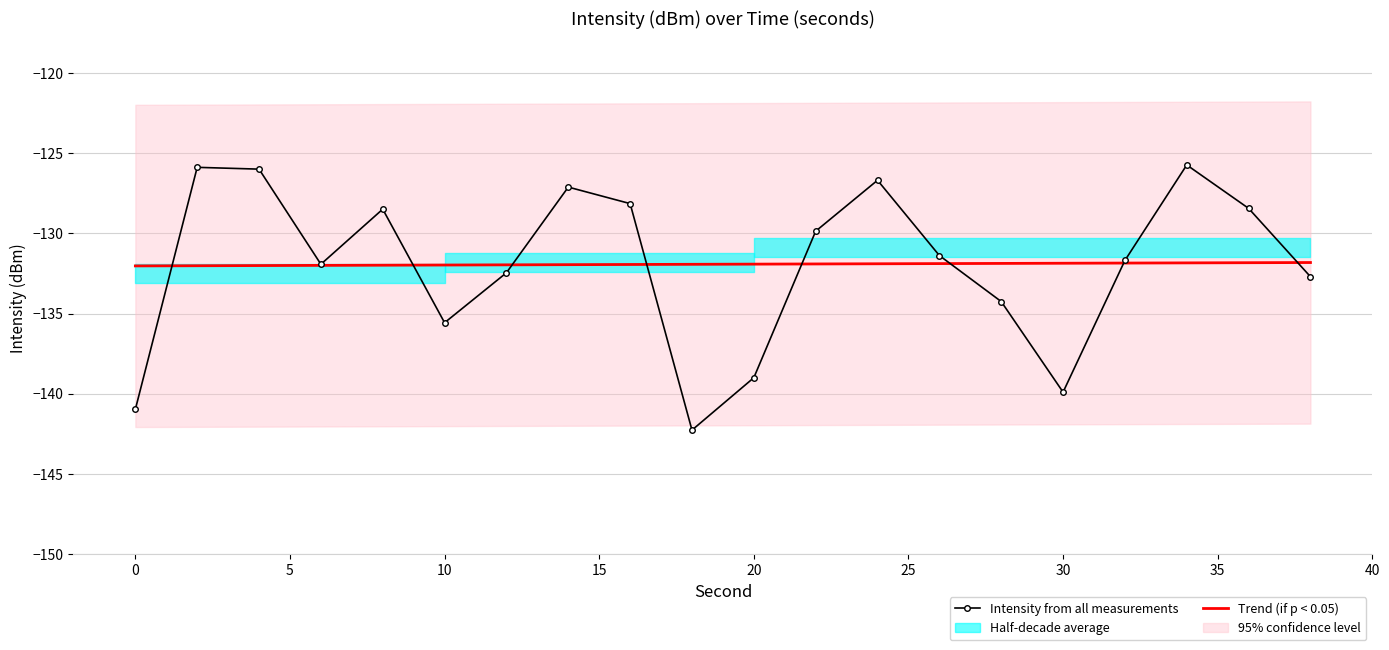

The value of Intensity from all measurements at 20 is -35.9. True or false?

False